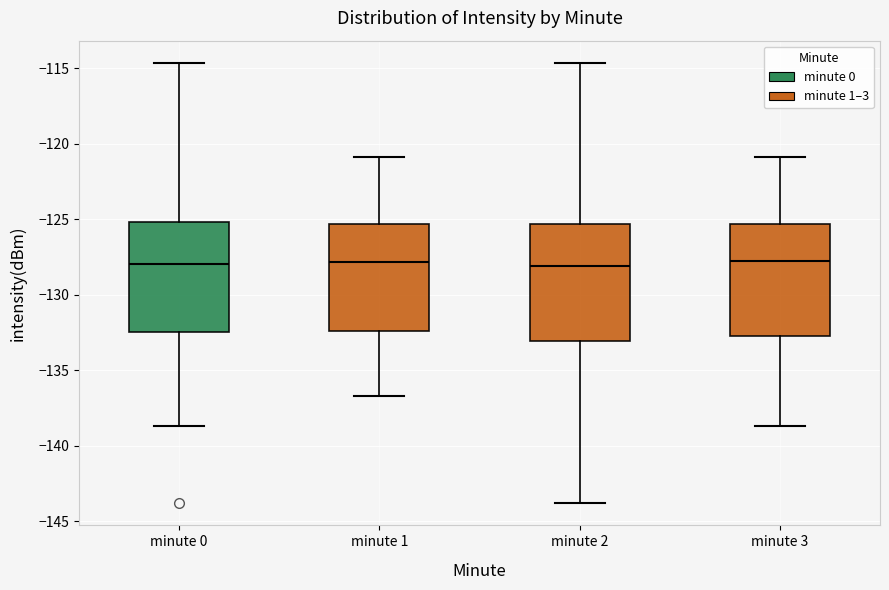

Reading left to right, transcribe this box plot: for each box, give where its median line is, the range the box spans, and where its two whiskers end, as read against the y-axis. The values are not printed on the chart, so give them approximately, as read against the axis.

minute 0: median -128.0, box -132.5 to -125.0, whiskers -138.5 to -114.5
minute 1: median -128.0, box -132.5 to -125.5, whiskers -136.5 to -121.0
minute 2: median -128.0, box -133.0 to -125.5, whiskers -144.0 to -114.5
minute 3: median -128.0, box -132.5 to -125.5, whiskers -138.5 to -121.0